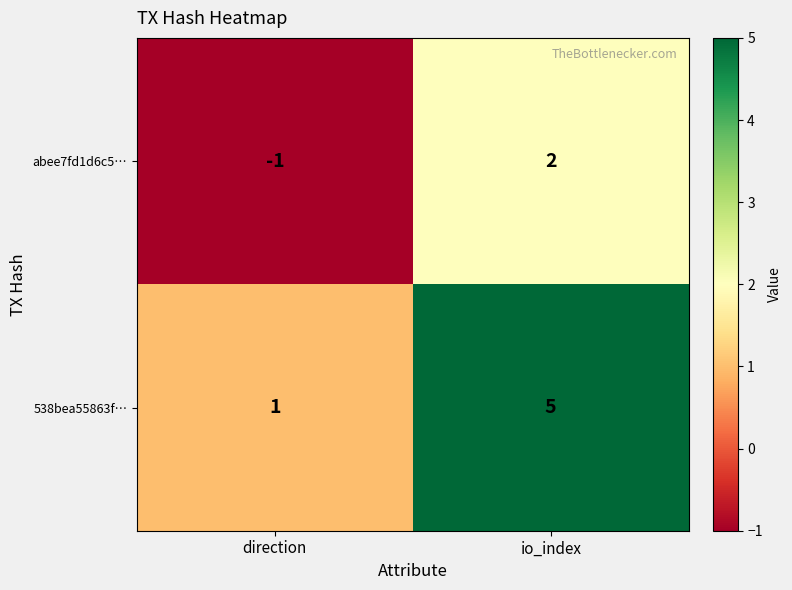

True or false: 538bea55863f… has a value of 2 at direction.

False